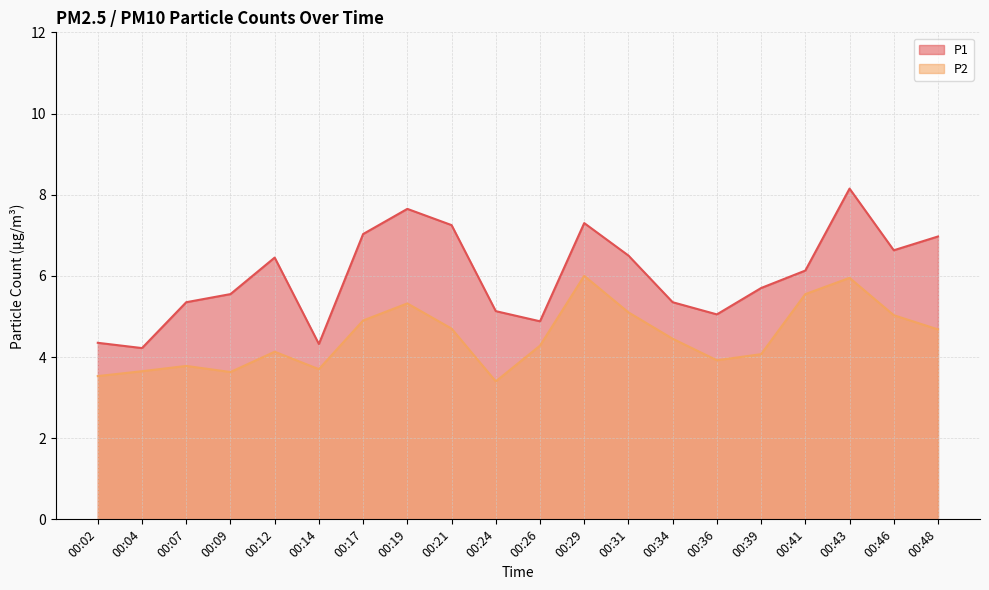

How many lines are shown in the chart?

2